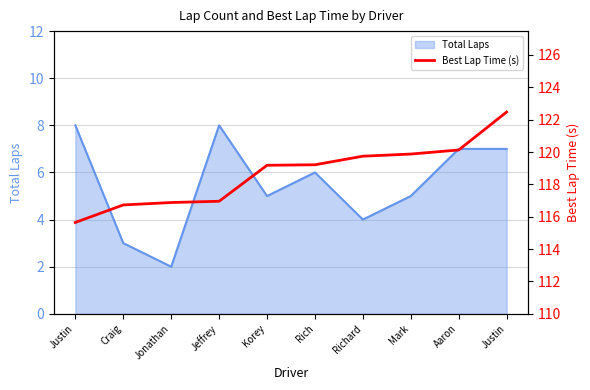

Does the chart have visible grid lines?

Yes